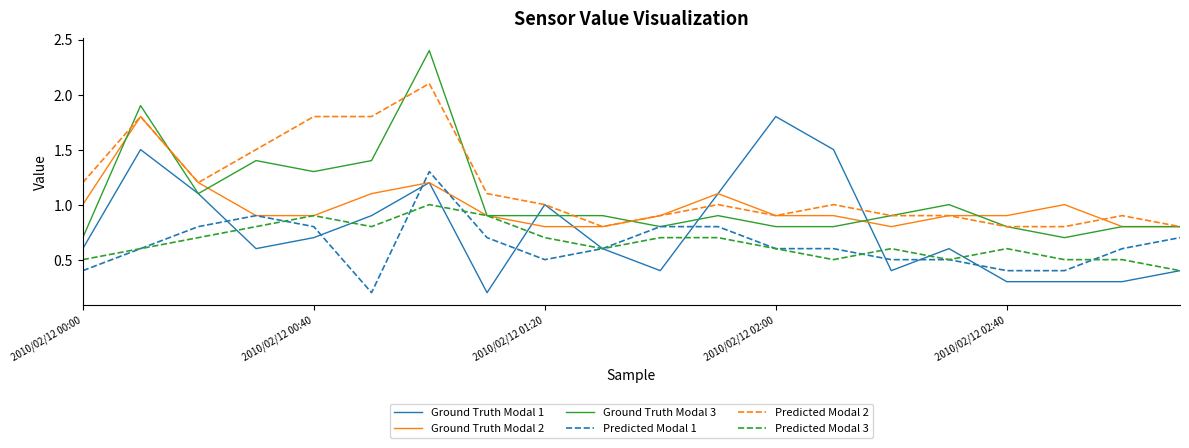

What is the minimum value shown in the chart?

0.2